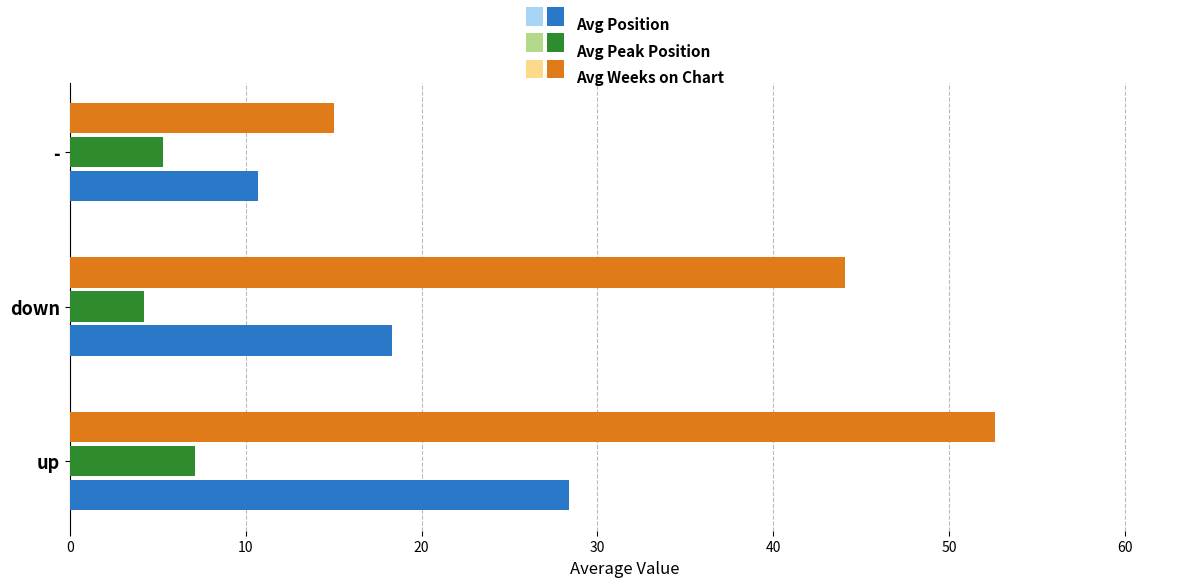

What is the total value across all series at down?

66.6